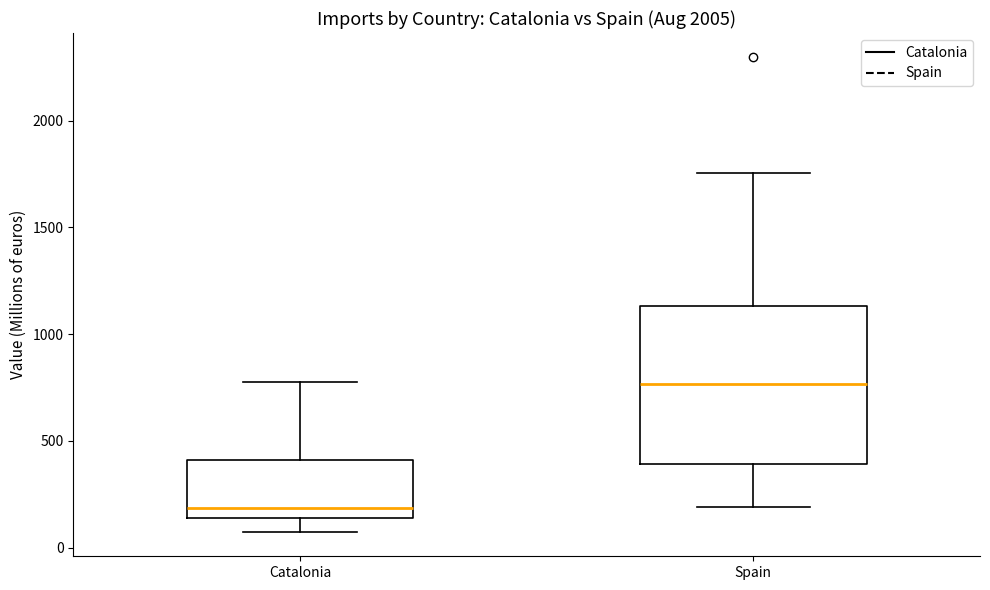

Where does the median line of the box for Catalonia sit on the y-axis? The values are not printed on the chart, so give them approximately, as read against the axis.

200